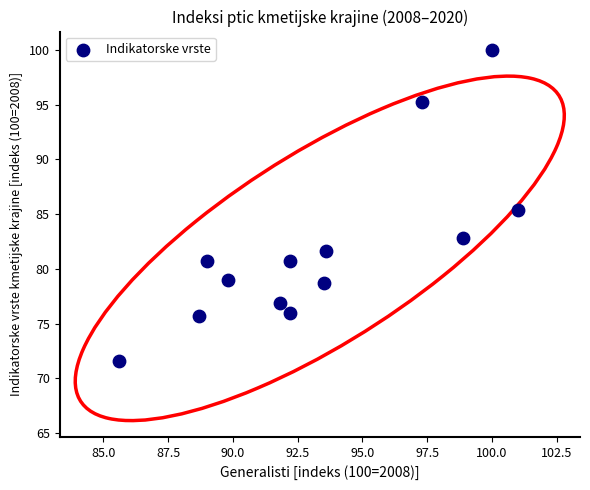

What Y value in the scatter plot is closest to 85?

85.4